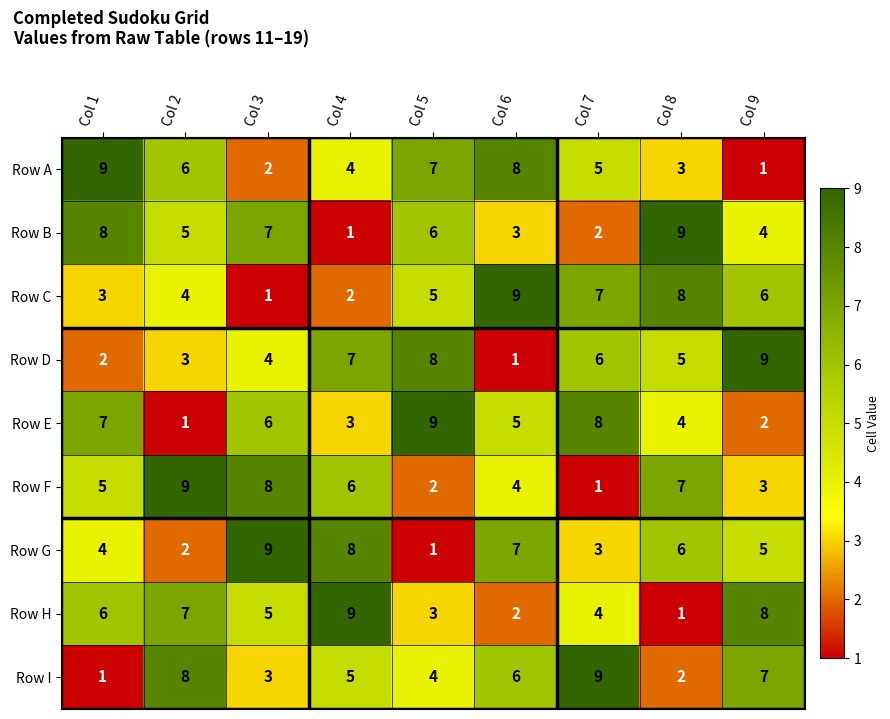

Count the Row B values in the range 3 to 7.

5